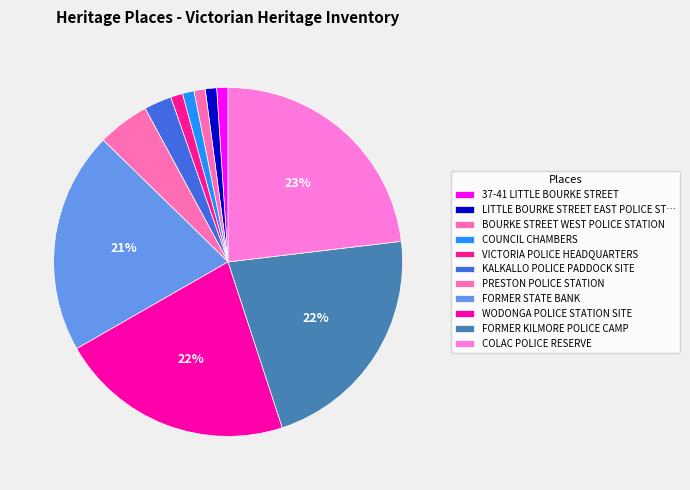

What is the change in value from VICTORIA POLICE HEADQUARTERS to KALKALLO POLICE PADDOCK SITE?

+13029